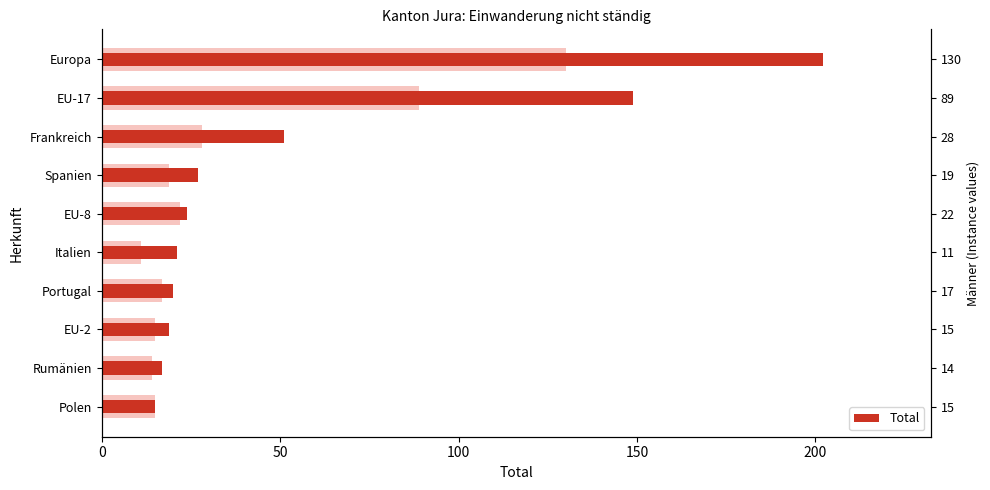

The value at Polen is 15. True or false?

True